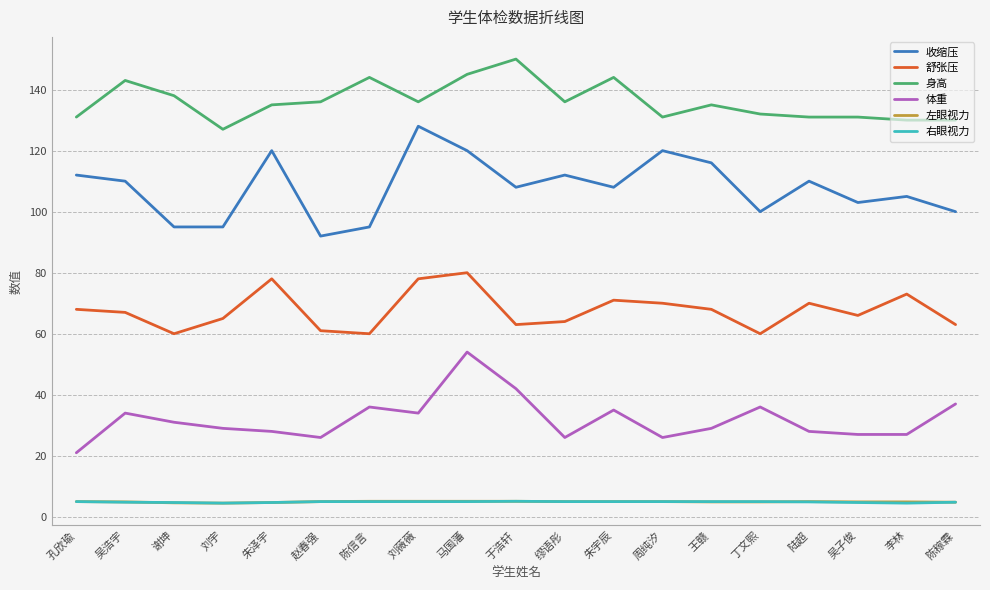

At which category does 体重 reach its first local peak?

吴浩宇